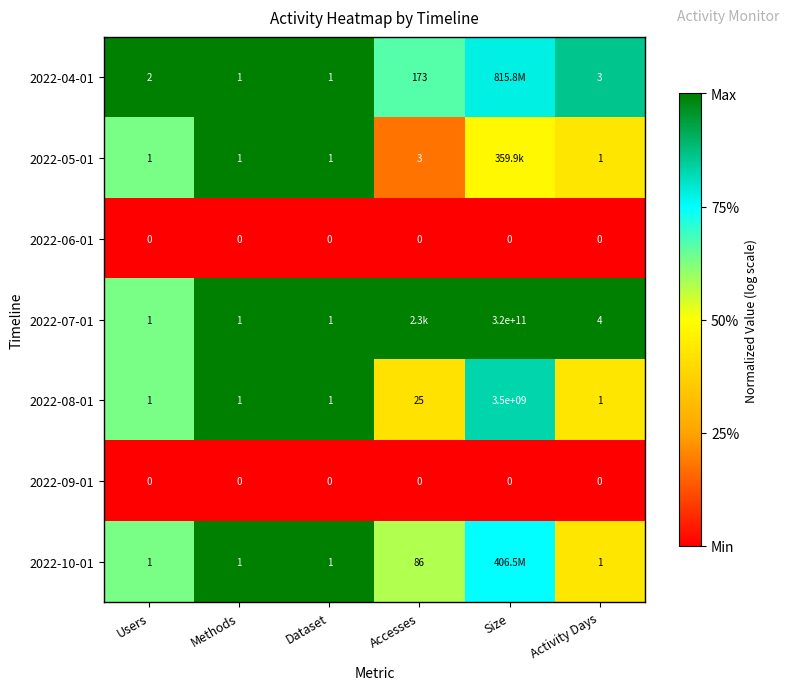

Which label corresponds to the smallest value in the chart?

Users